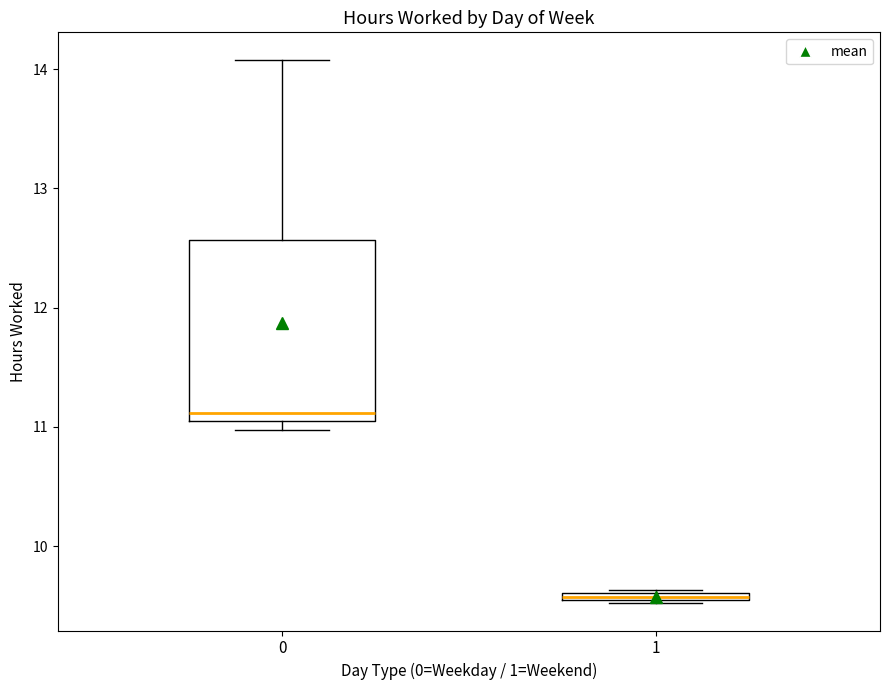

Which box is the tallest, from its lower edge to its upper edge?

0